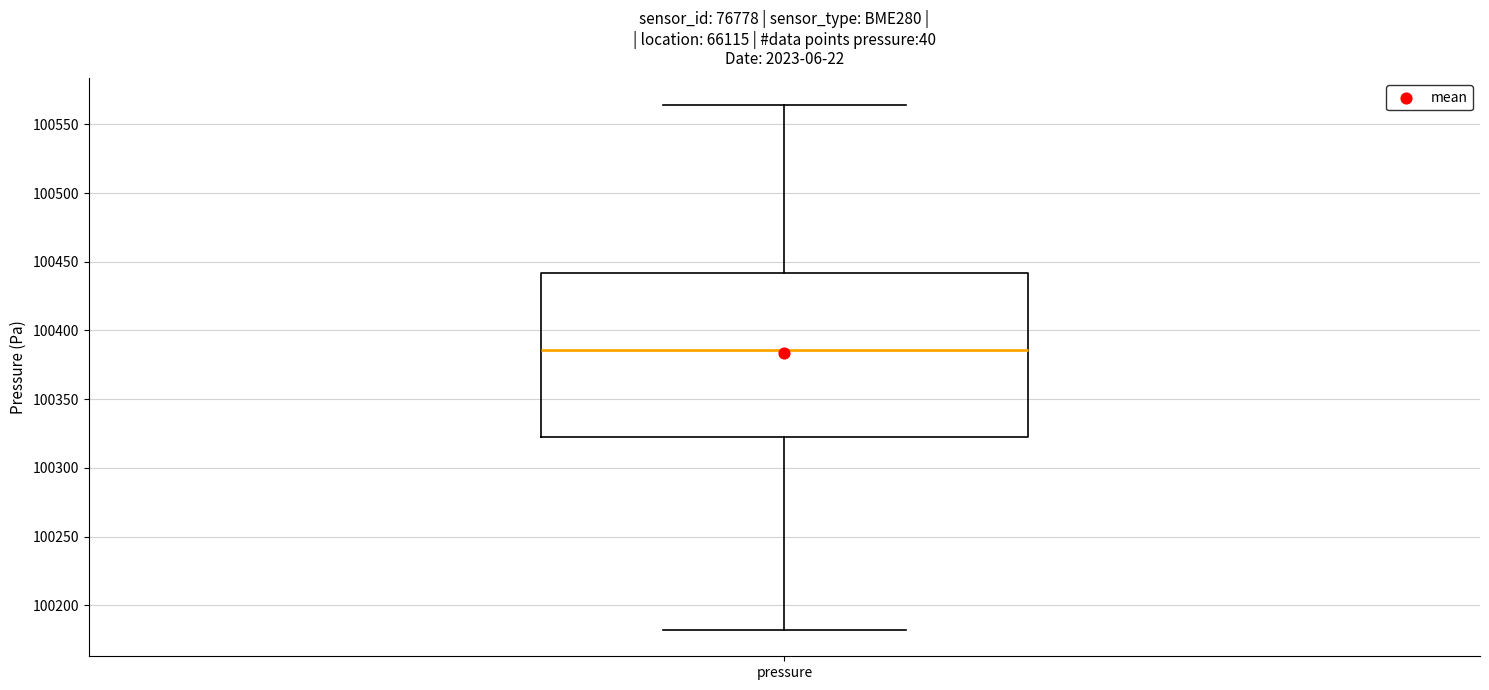

Transcribe this box plot: give where the median line is, the range the box spans, and where the two whiskers end, as read against the y-axis. The values are not printed on the chart, so give them approximately, as read against the axis.

median 100385, box 100325 to 100440, whiskers 100180 to 100565